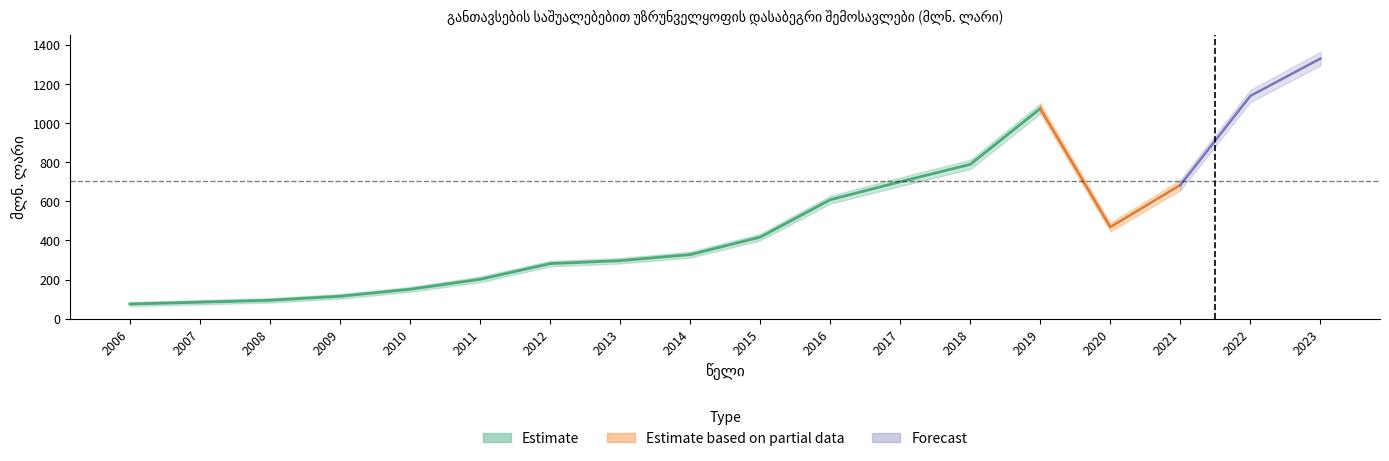

At which category is the sum across all series the highest?

2023